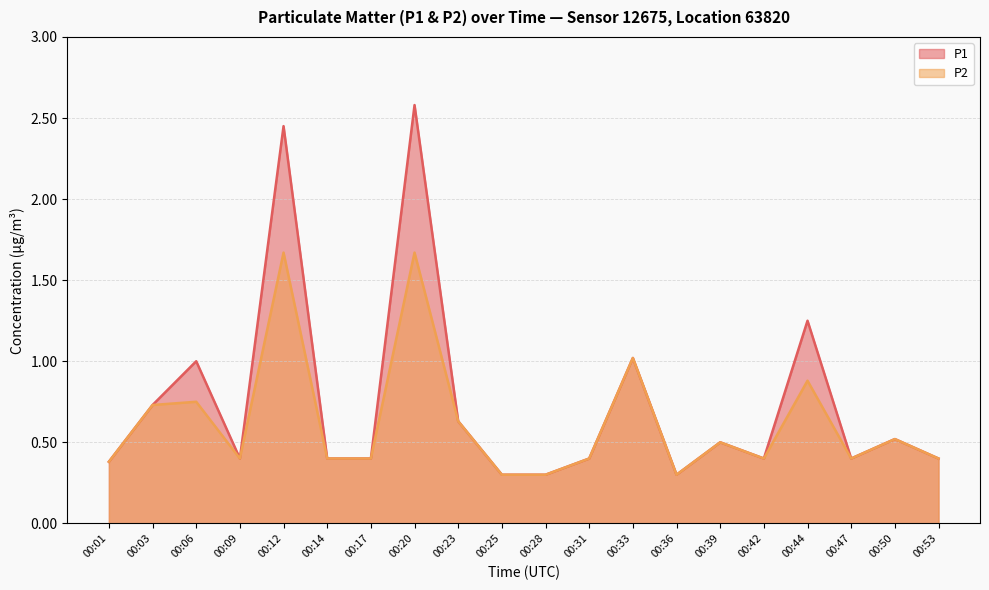

What is the sum of the P1 values at 00:39 and 00:53?

0.9